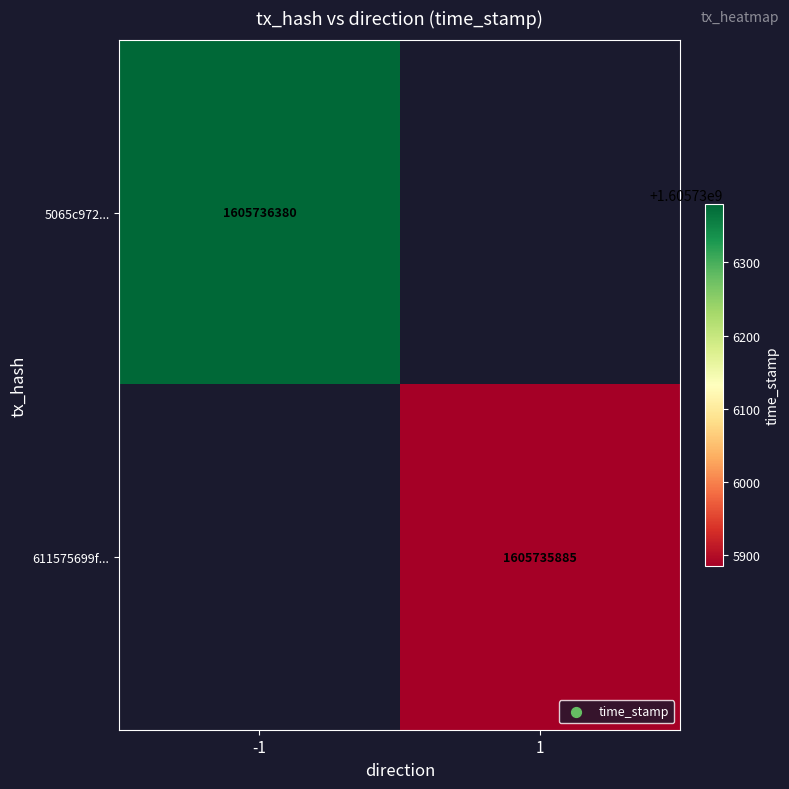

What is the difference between the 611575699f2773a686cf592e5746c7b7830a4aa values at direction and time_stamp?

1605735884